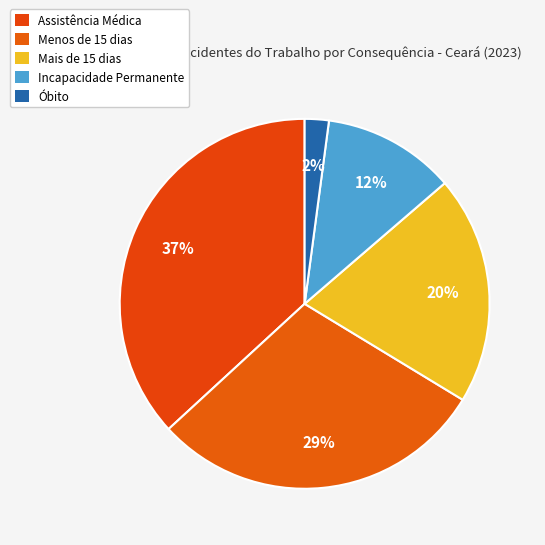

How many segments does this pie chart have?

5